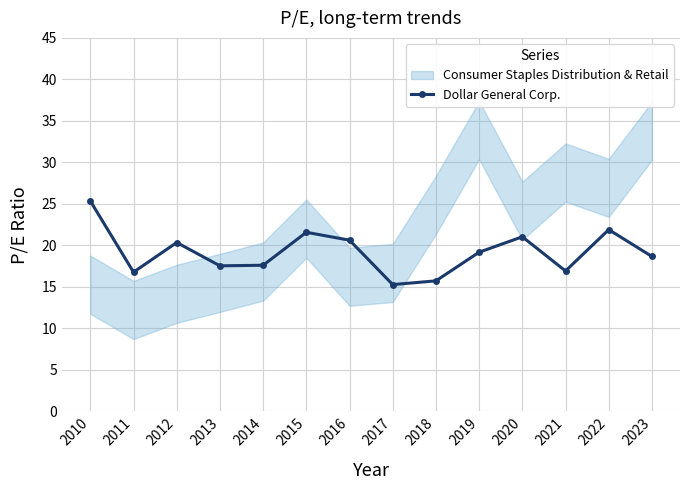

What is the ratio of the value at 2014 to the value at 2013?

1.0